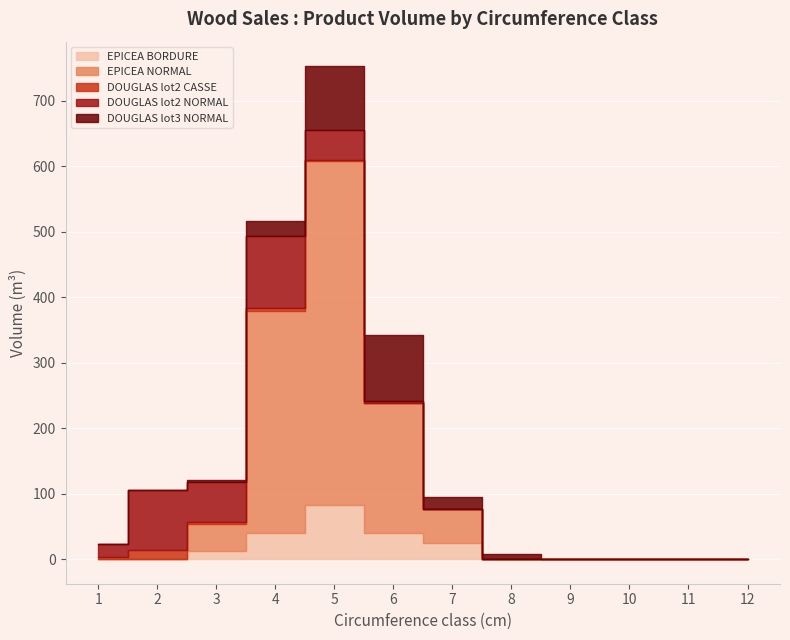

What is the value of the DOUGLAS_lot3 point at the 6th from the left?

100.2